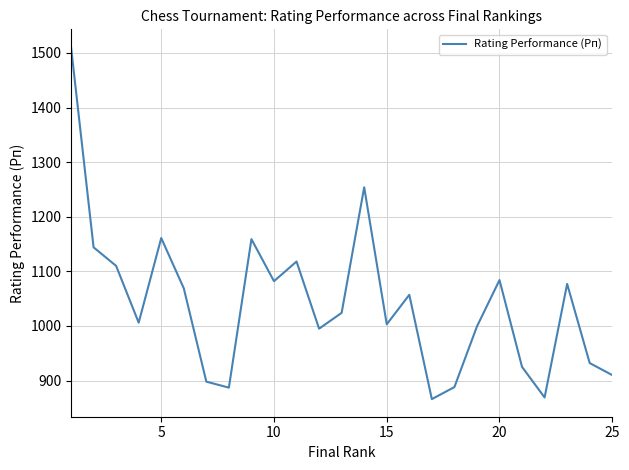

What is the difference between the maximum and minimum values?

645